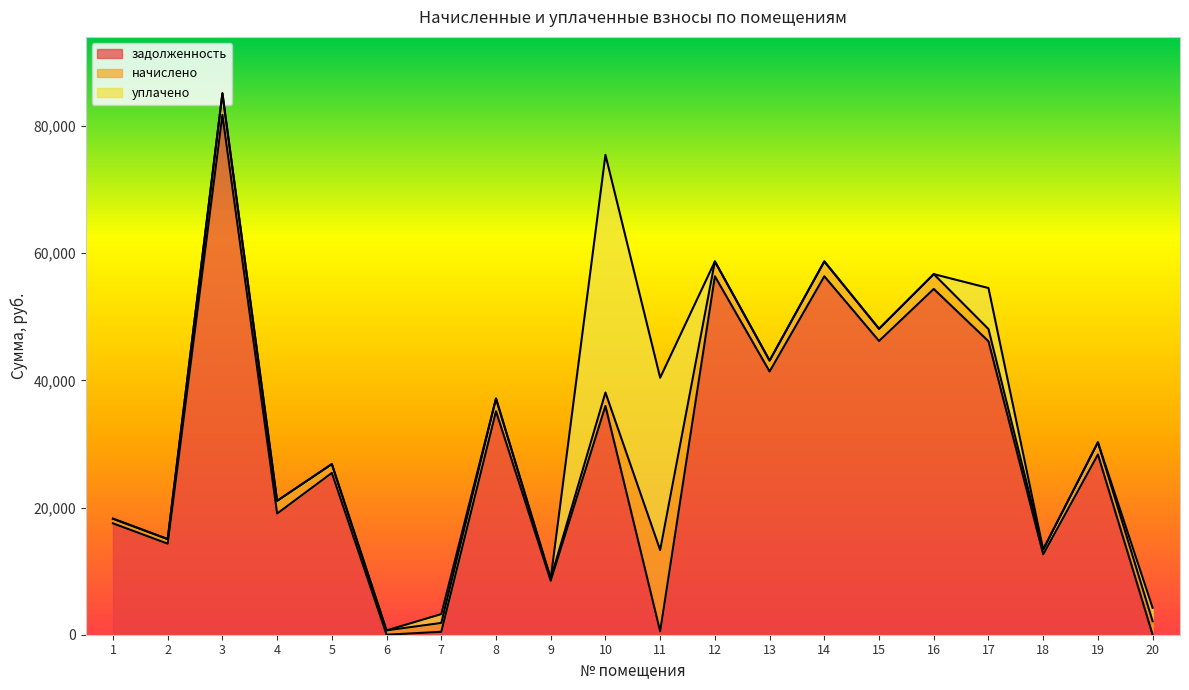

What is the difference between the maximum and minimum values in the начислено series?

12429.2